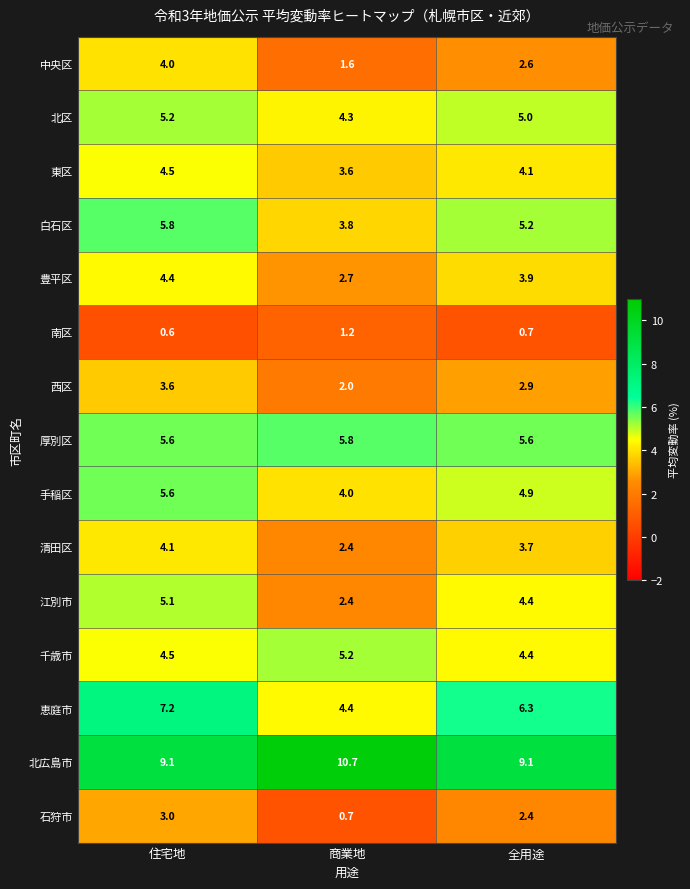

What value does the 豊平区 series have at 住宅地?

4.4